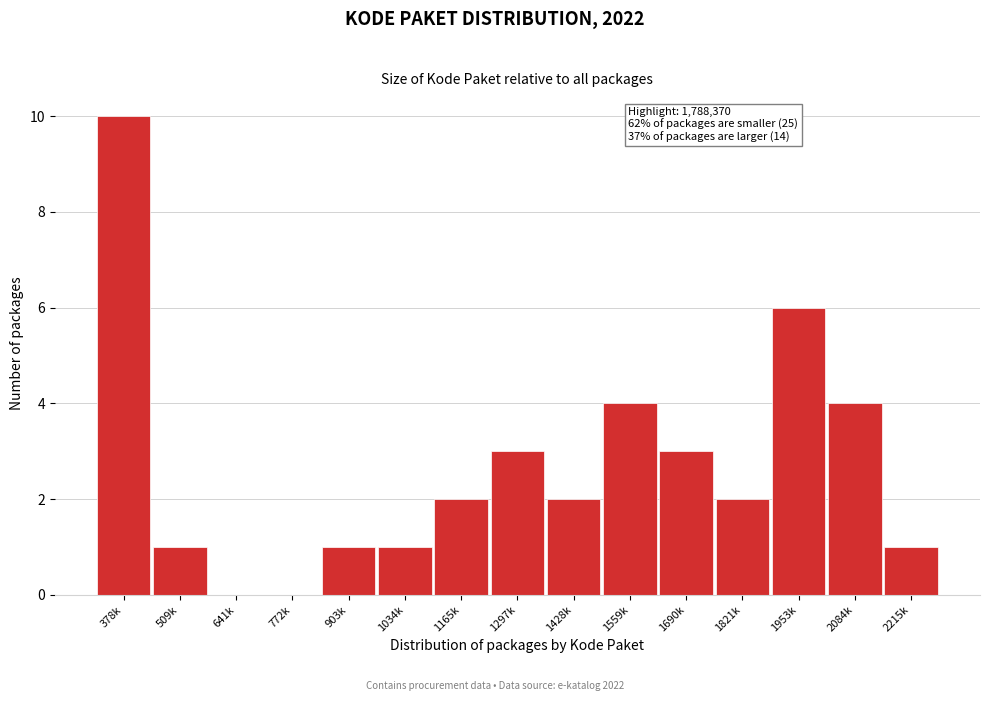

Reading left to right, what are all the values shown in this chart?

378k=10	509k=1	641k=0	772k=0	903k=1	1034k=1	1165k=2	1297k=3	1428k=2	1559k=4	1690k=3	1821k=2	1953k=6	2084k=4	2215k=1